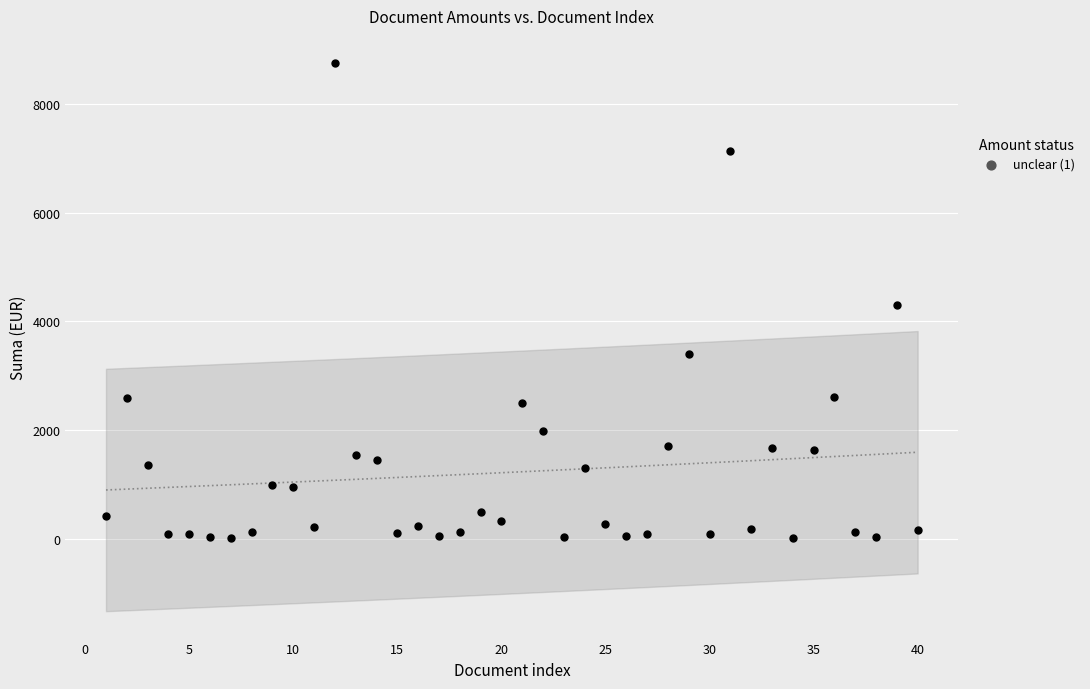

What is the range of Y values (max minus min)?

8732.3